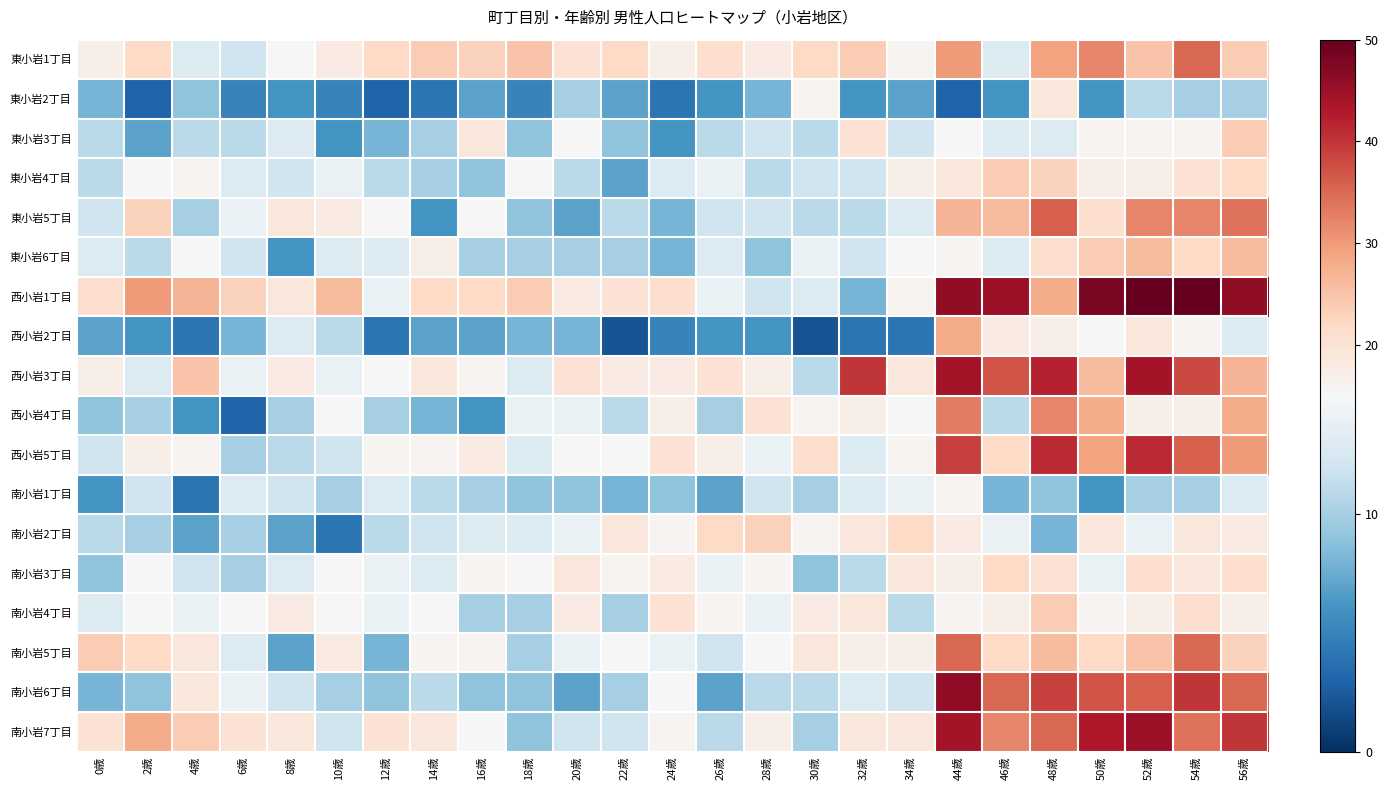

What is the minimum value shown in the chart?

2